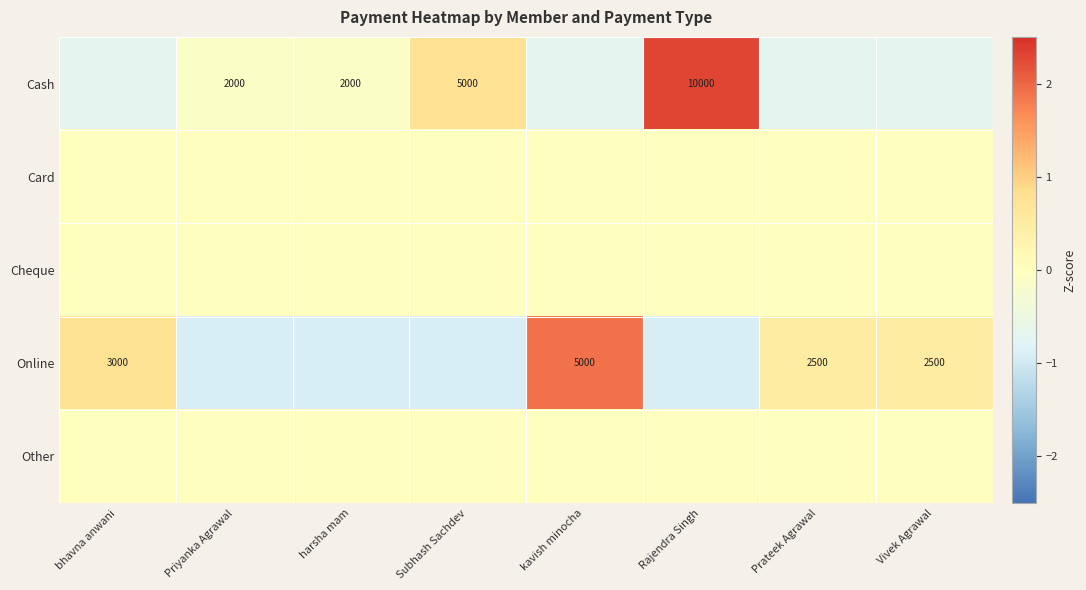

True or false: Cash has a value of 1.3 at Subhash Sachdev.

False